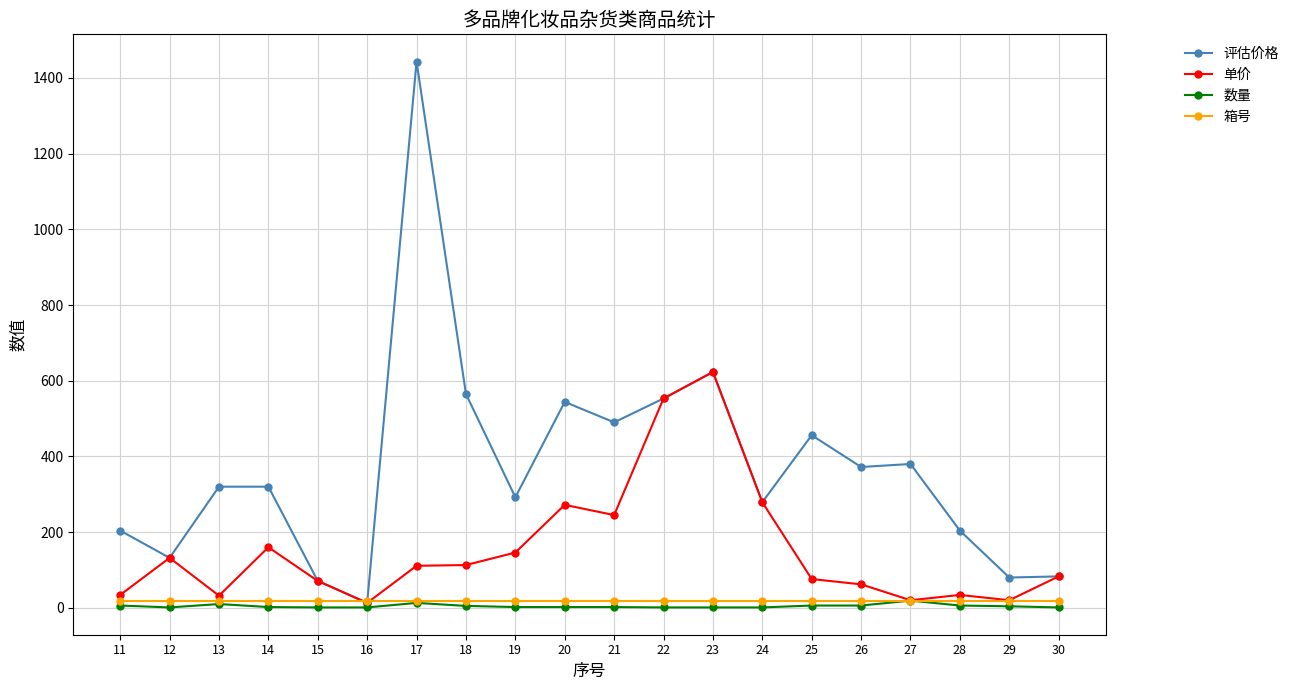

What is the value of the 评估价格 point at the 11th from the left?

490